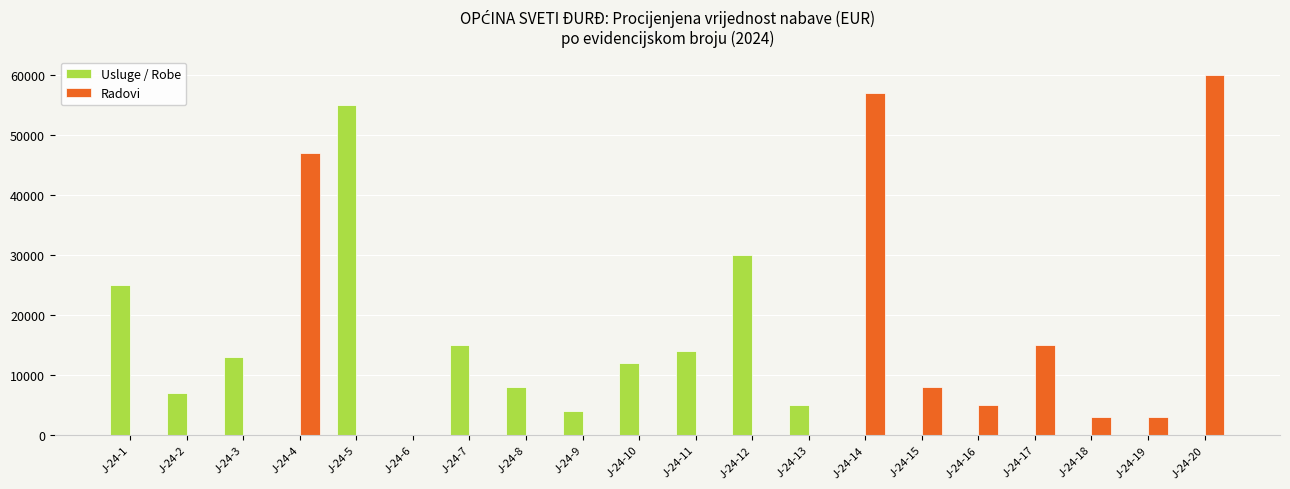

Is the value of Usluge / Robe at J-24-18 greater than the value of Radovi at J-24-19?

No